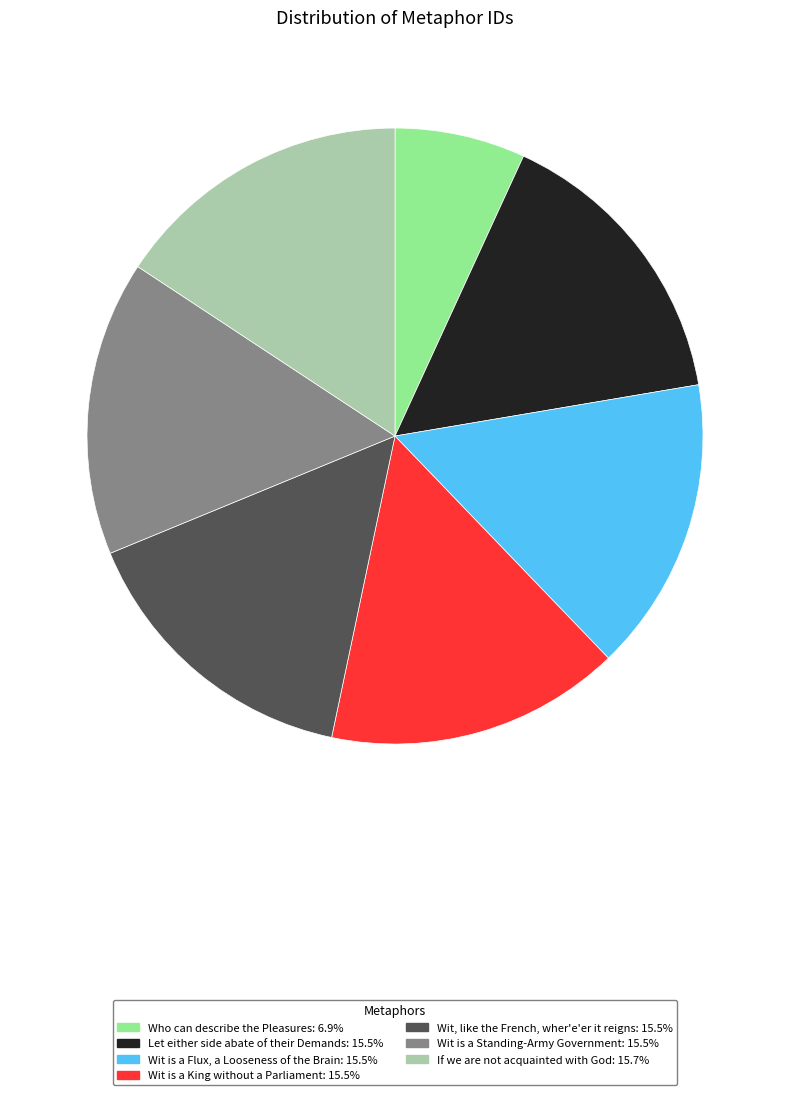

The Who can describe the Pleasures slice represents 7% of the pie. True or false?

True